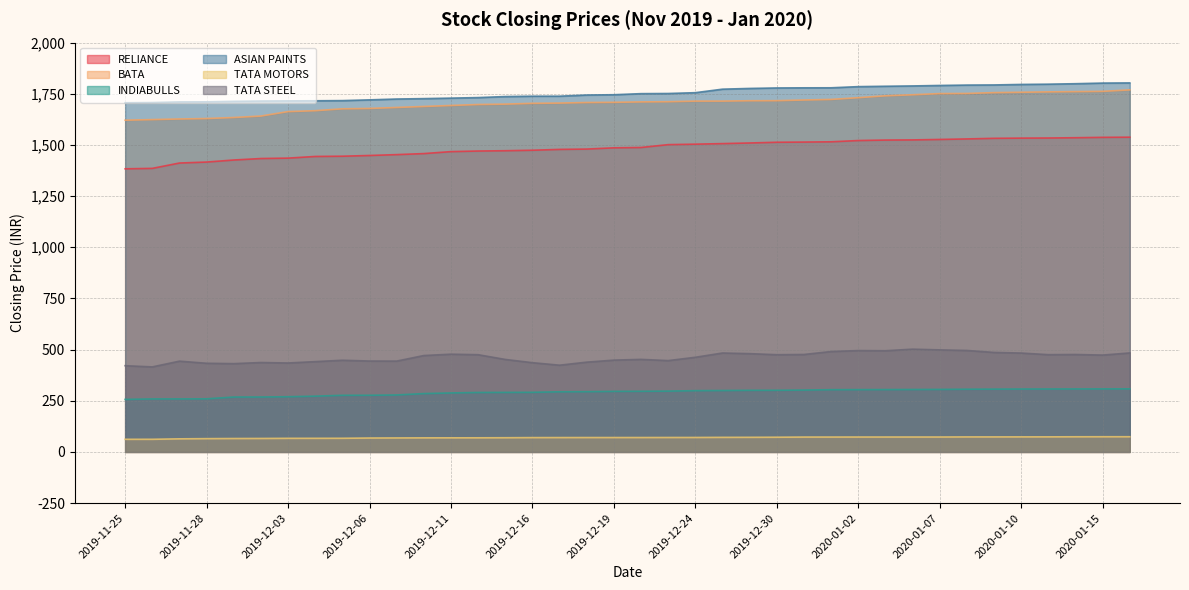

Rank the series at 2020-01-16 from highest to lowest value.

ASIAN PAINTS, BATA, RELIANCE, TATA STEEL, INDIABULLS, TATA MOTORS